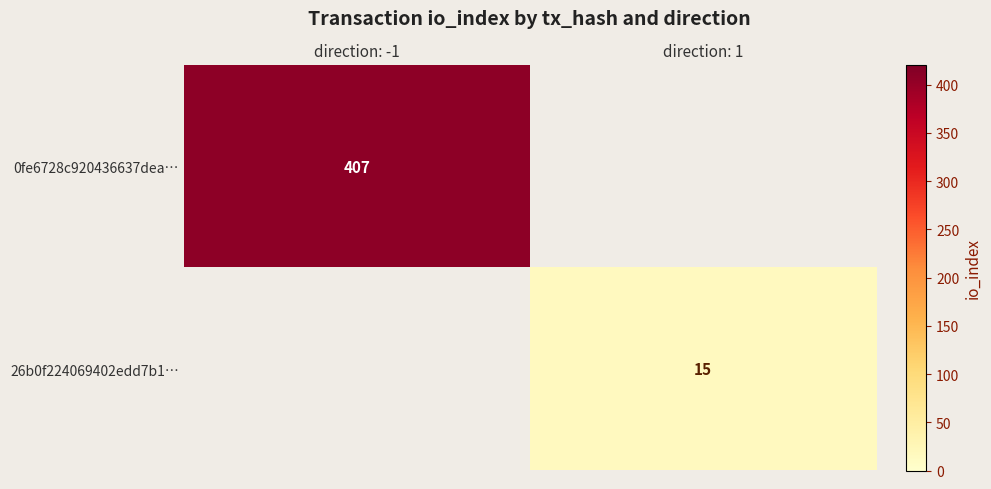

Is it true that 26b0f224069402edd7b1… equals 7 at direction: 1?

False